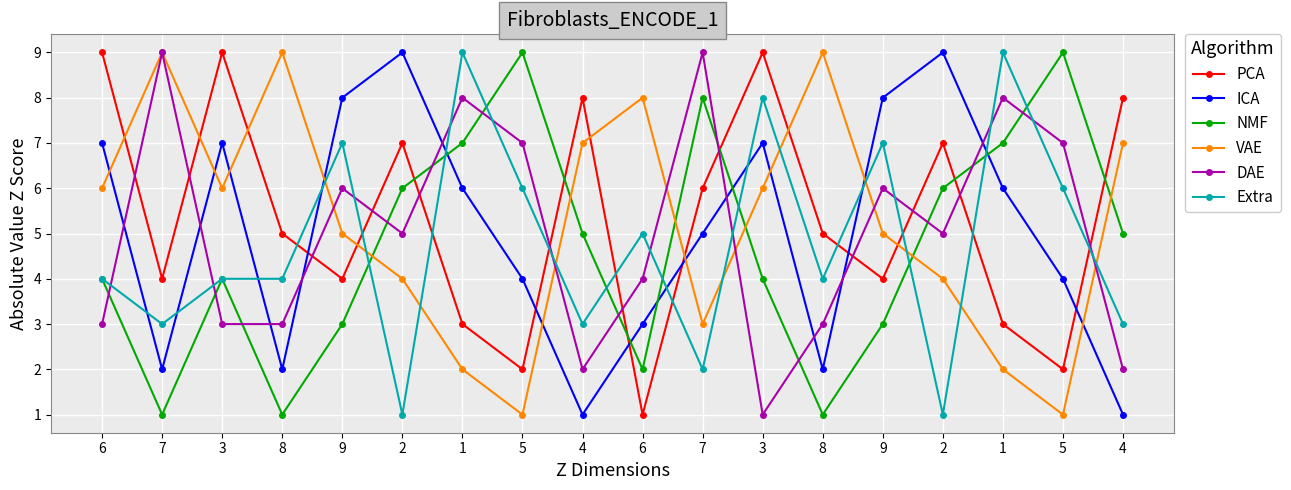

Is this an area chart (filled region under the line)?

No